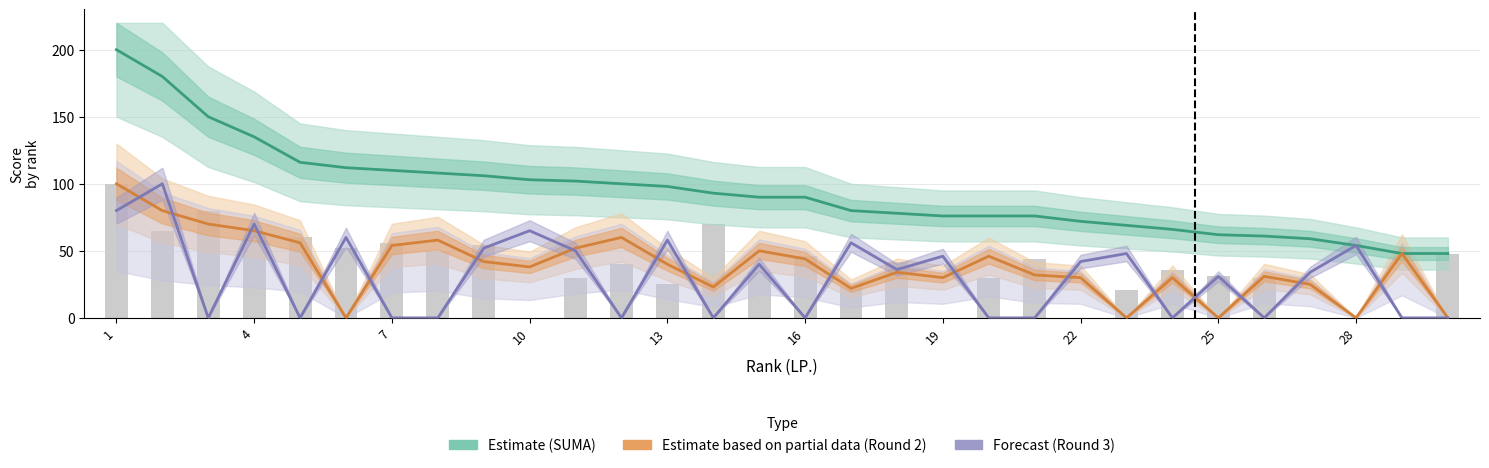

At how many categories does at least one series exceed 12?

30